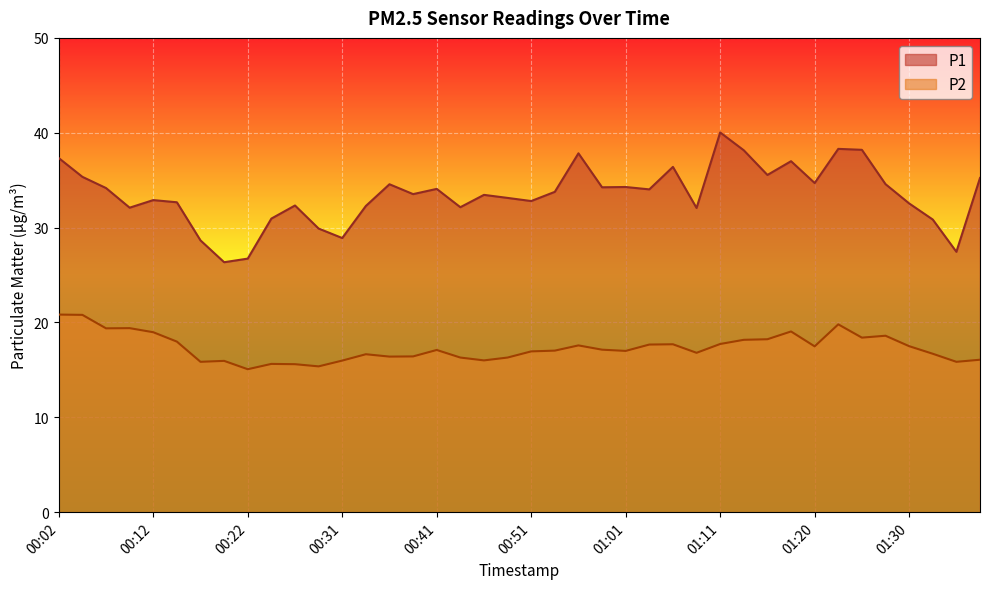

Which series has the largest total across all categories?

P1